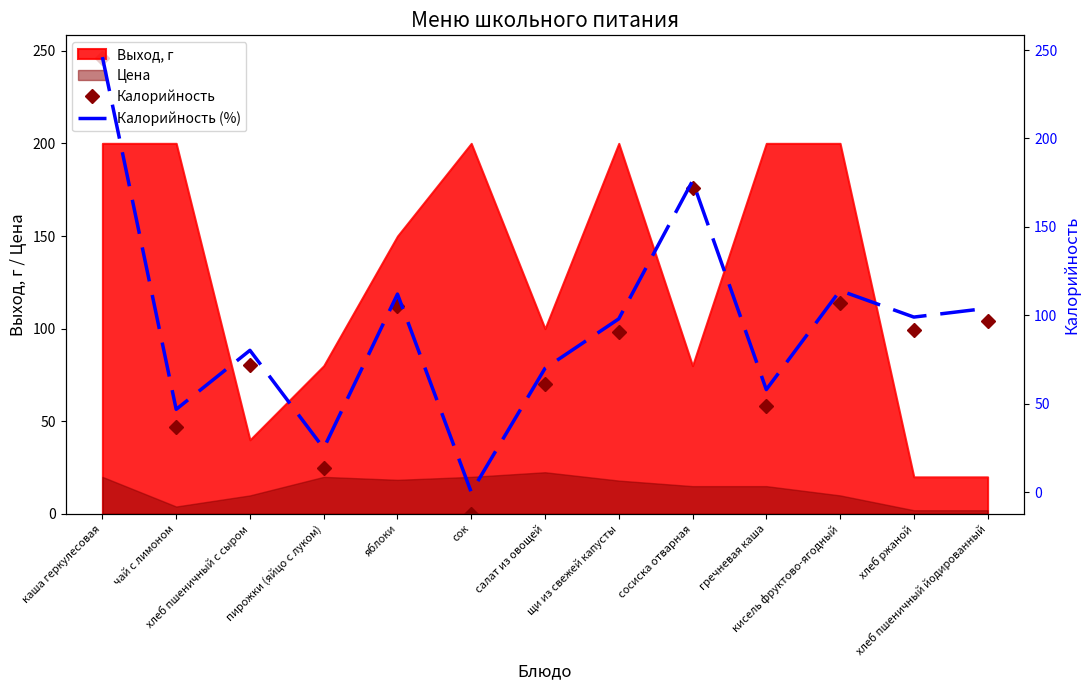

True or false: Калорийность (%) and Калорийность cross at least once.

False